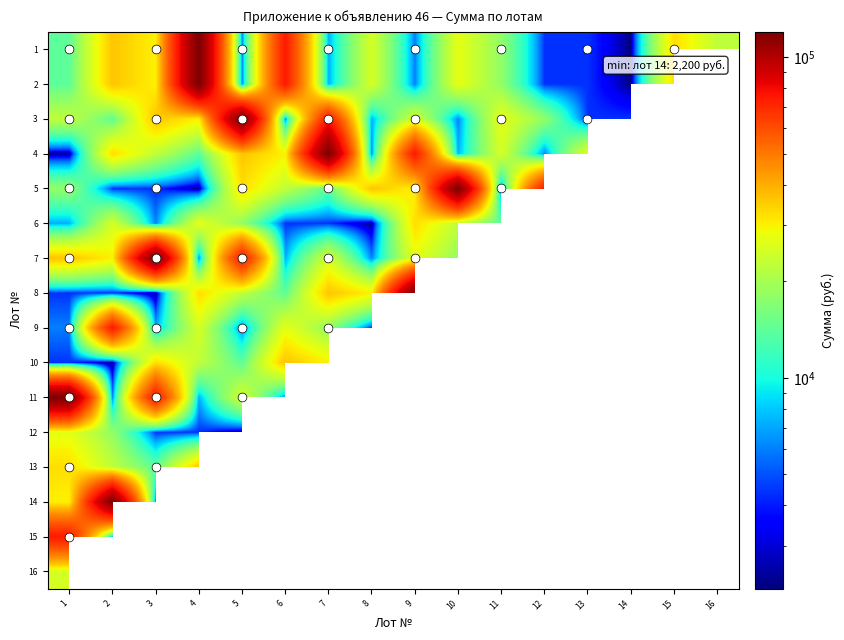

What is the sum of the 6 values at 8 and 2?

27200.0